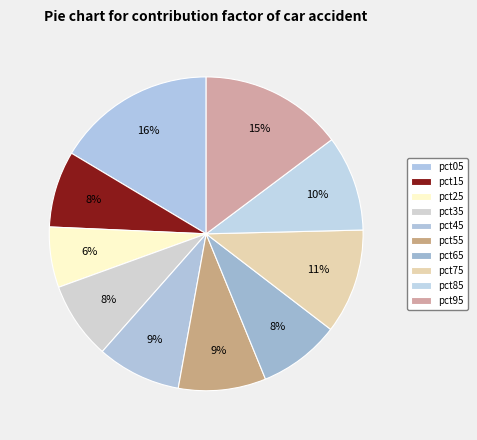

Does any single category account for the majority?

No